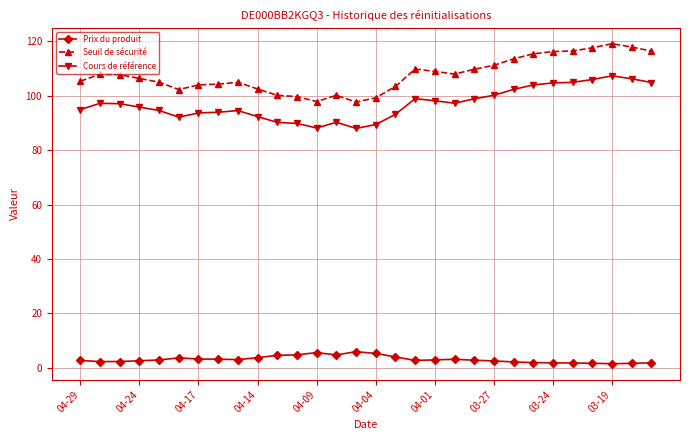

Rank the series by their maximum value, from highest to lowest.

Seuil de sécurité, Cours de référence, Prix du produit